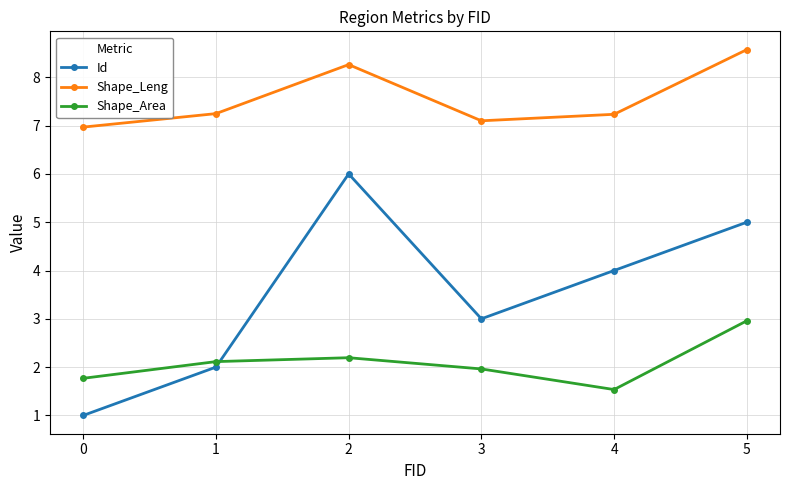

What is the difference between the maximum and second lowest values in the Shape_Area series?

1.2